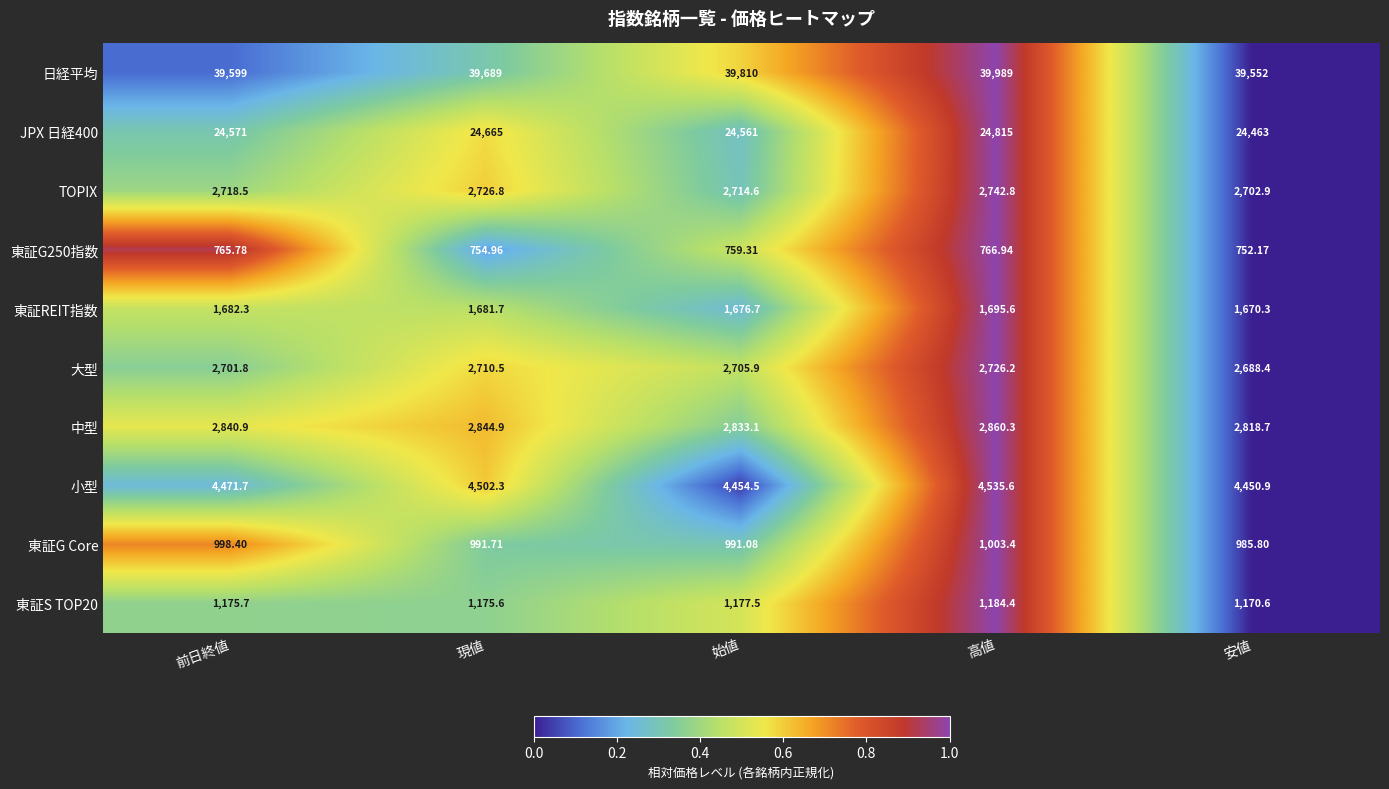

Where does the TOPIX series first go above 2718?

前日終値